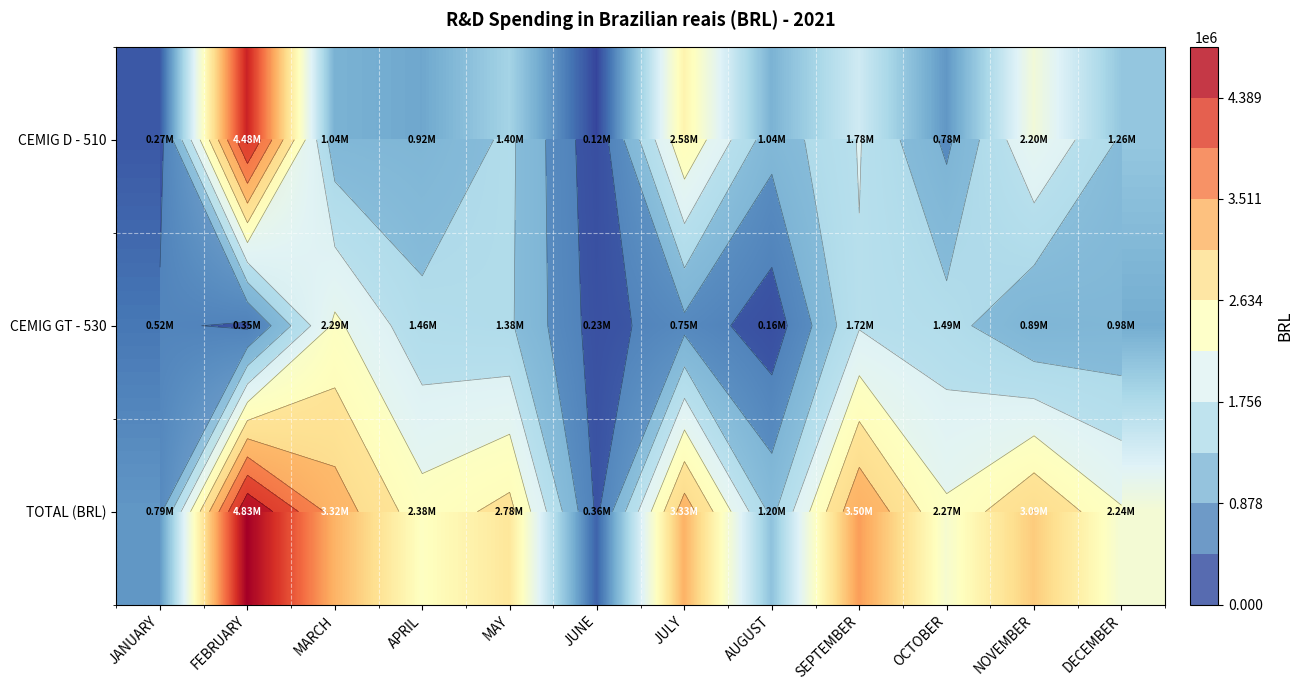

At which label does CEMIG GT - 530 reach its minimum?

AUGUST